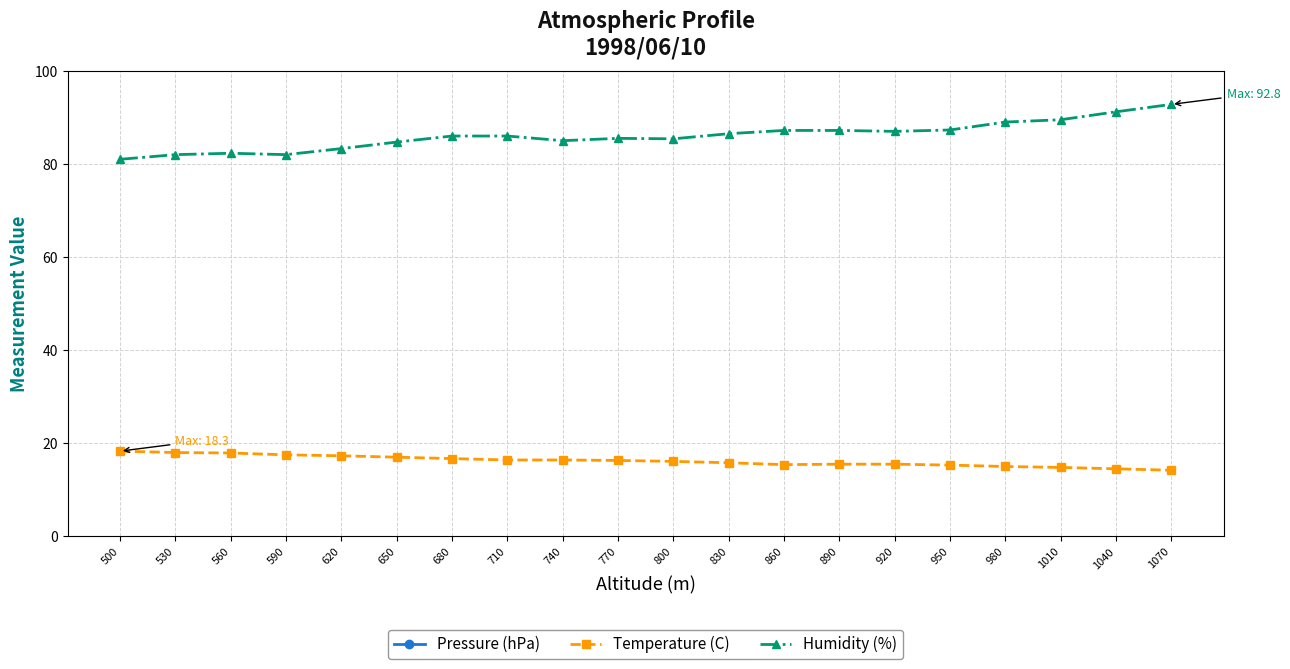

Which series has the largest range (max minus min)?

Pressure (hPa)